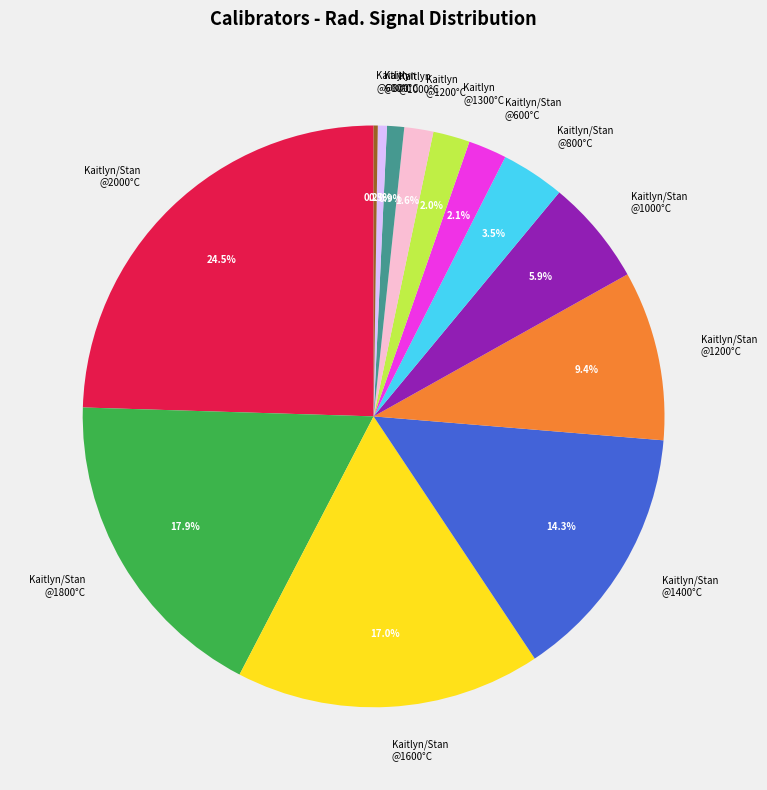

Is there a majority slice in this chart?

No